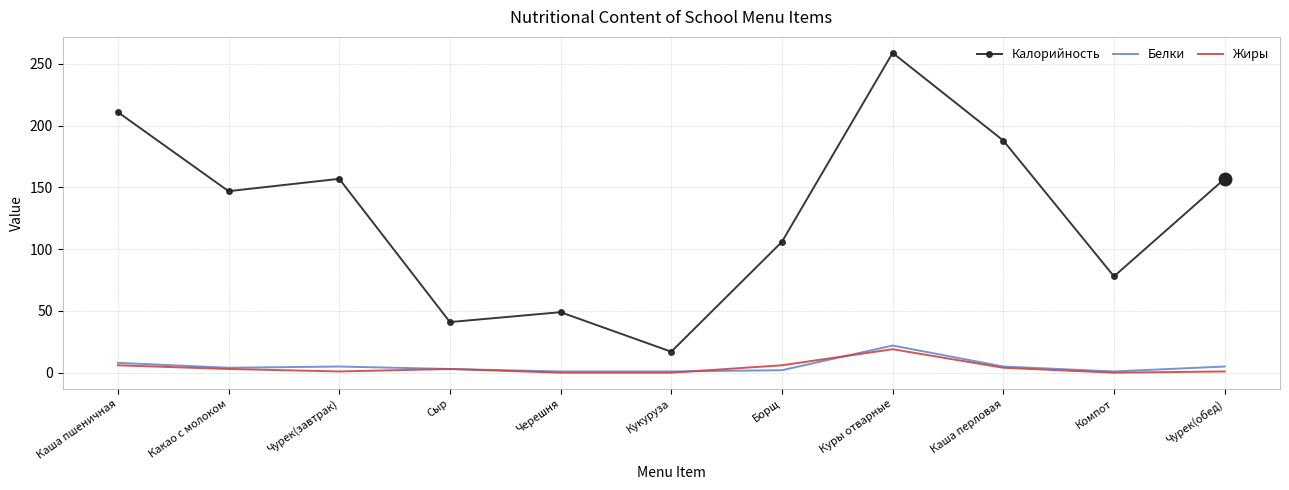

What is the difference between the highest and lowest values at Куры отварные?

240